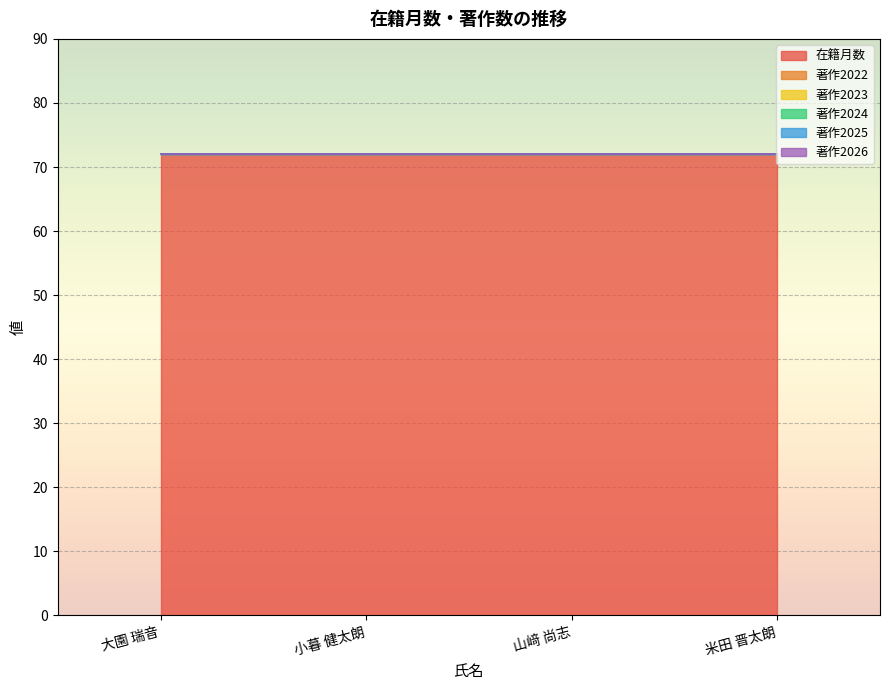

True or false: 著作2023 and 著作2022 cross at least once.

False